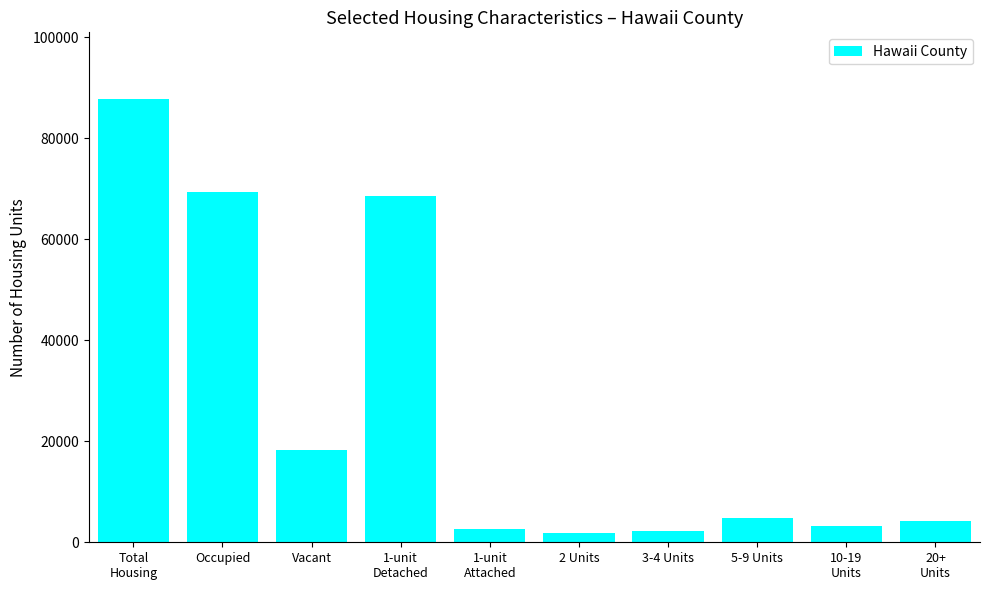

How many series are shown in this chart?

1